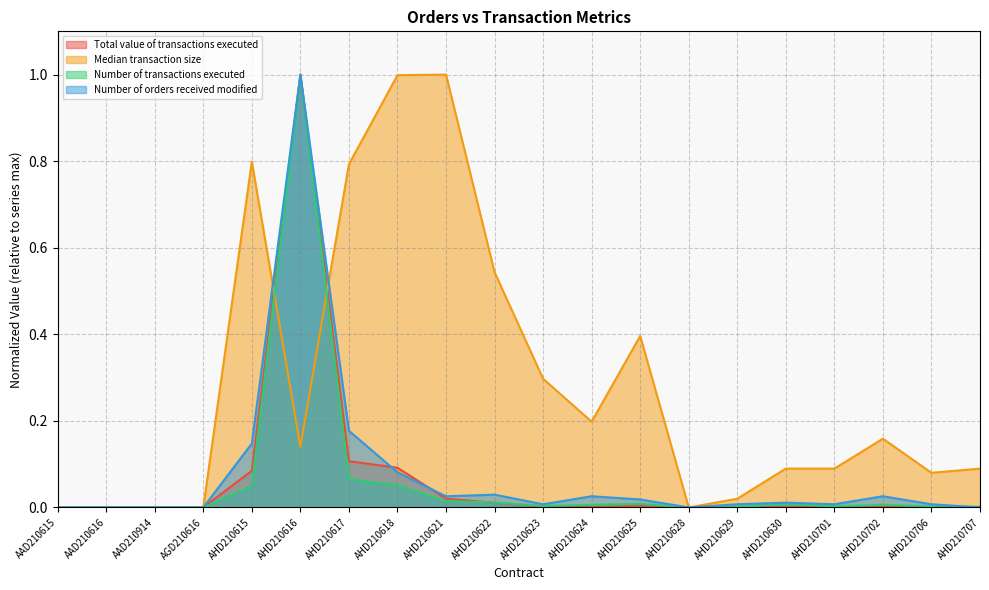

At how many categories does at least one series exceed 0?

16